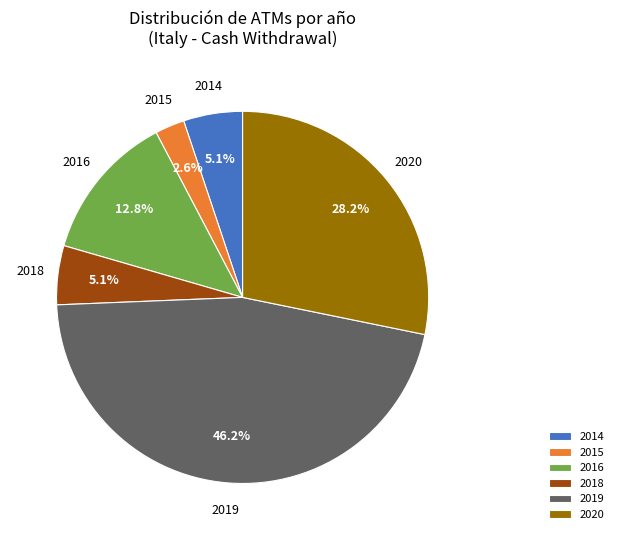

How many segments does this pie chart have?

6